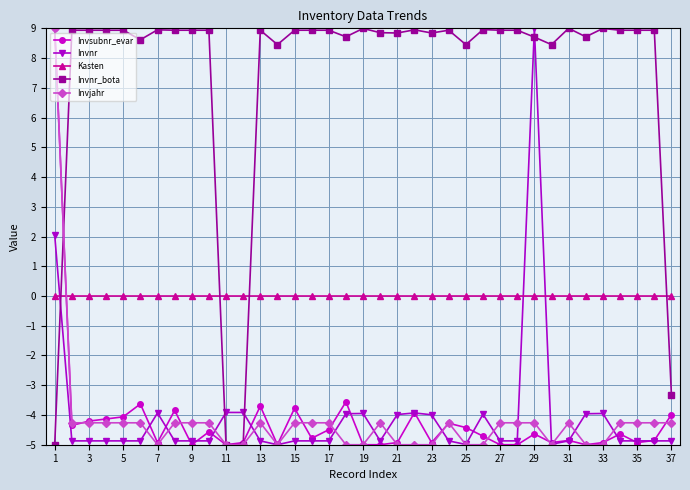

What are all the series names shown in the legend?

Invsubnr_evar, Invnr, Kasten, Invnr_bota, Invjahr